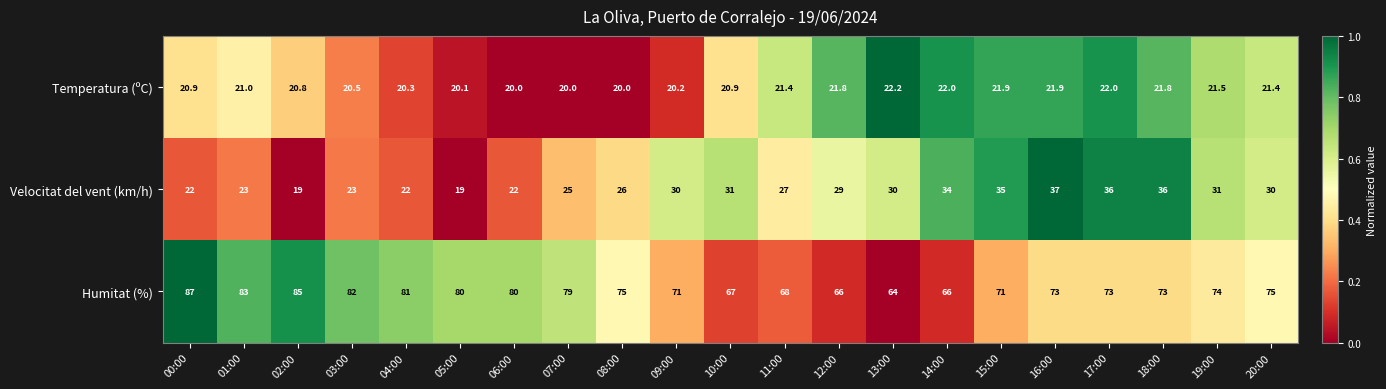

How many data points in Humitat (%) are less than 74?

10